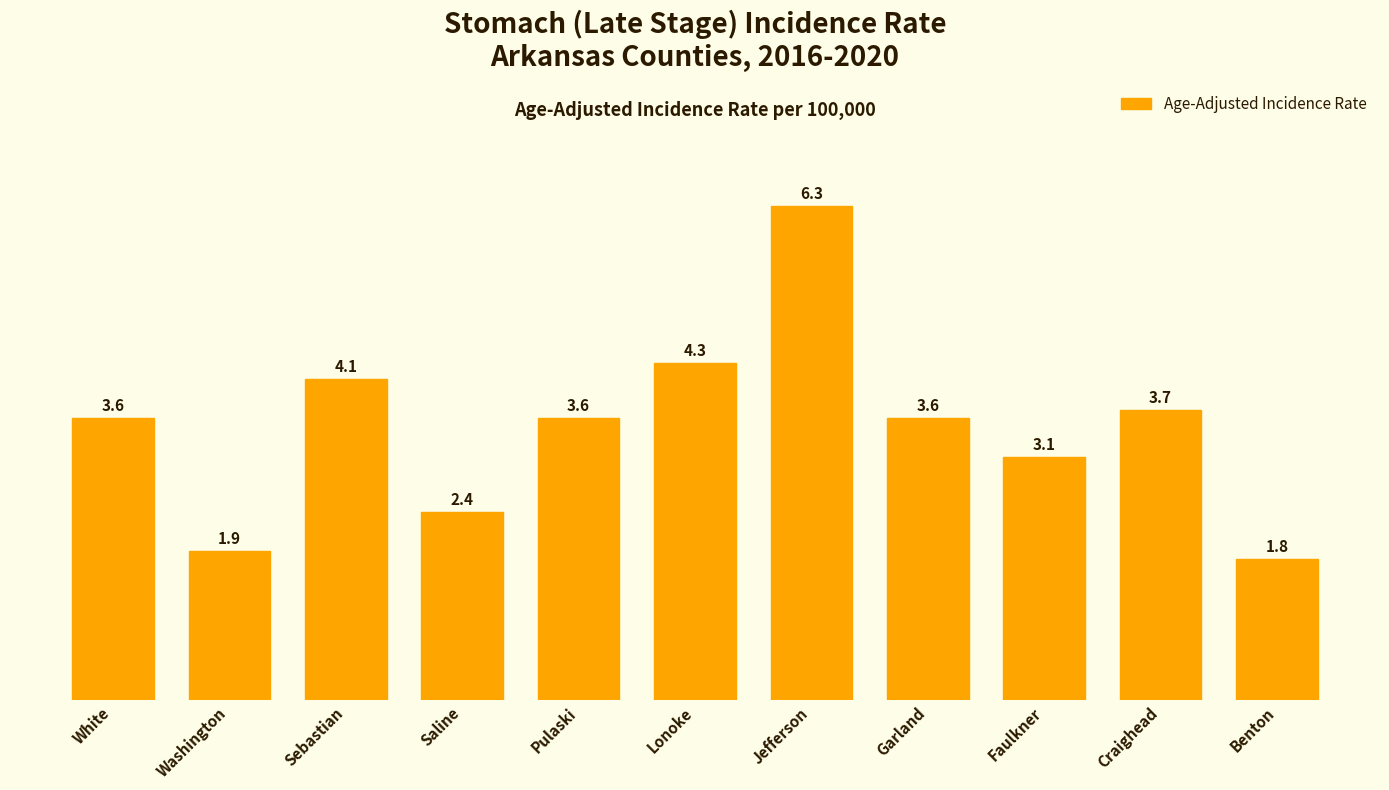

Reading right to left, transcribe all the data shown in this chart.

1.8	3.7	3.1	3.6	6.3	4.3	3.6	2.4	4.1	1.9	3.6